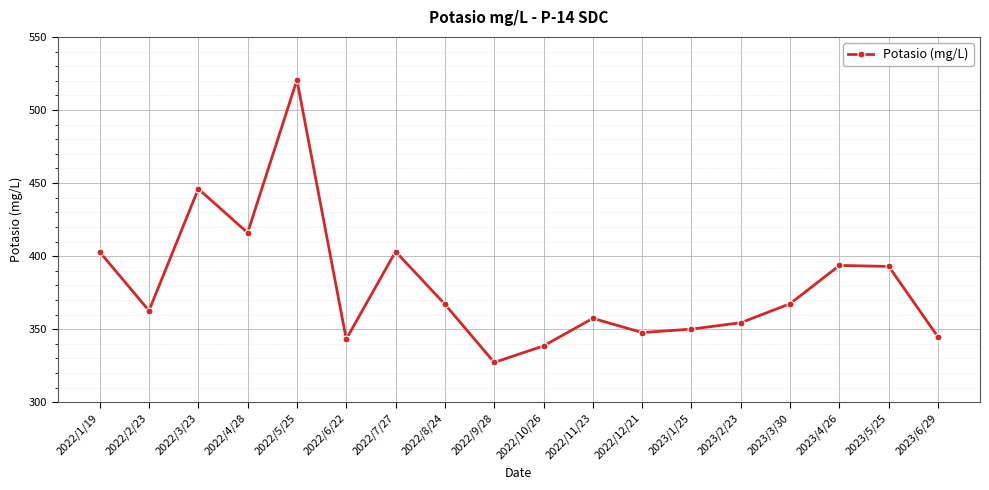

How many points are lower than both their immediate neighbors (excluding endpoints)?

5